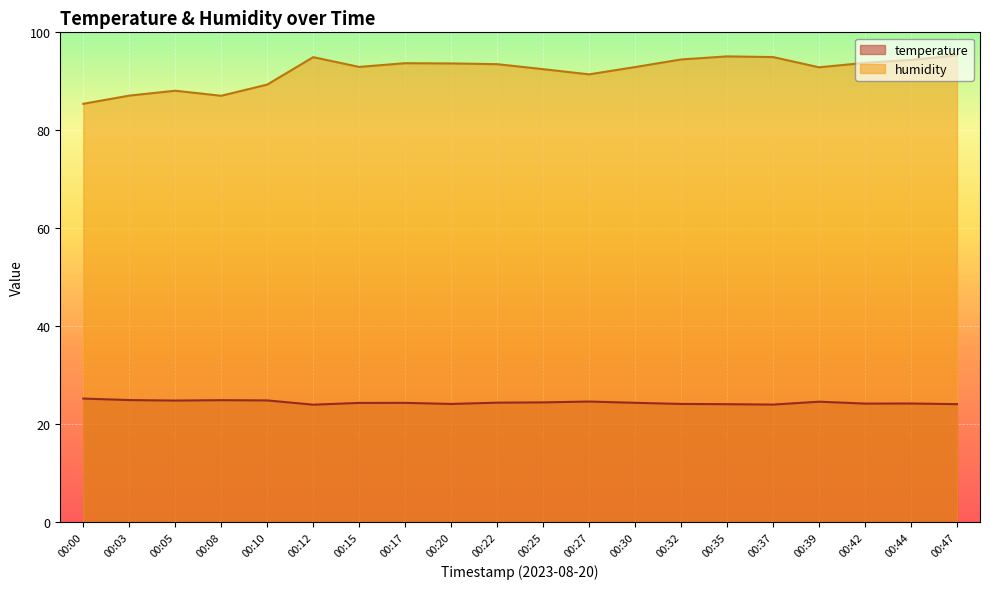

Where is the first local maximum for humidity?

00:05